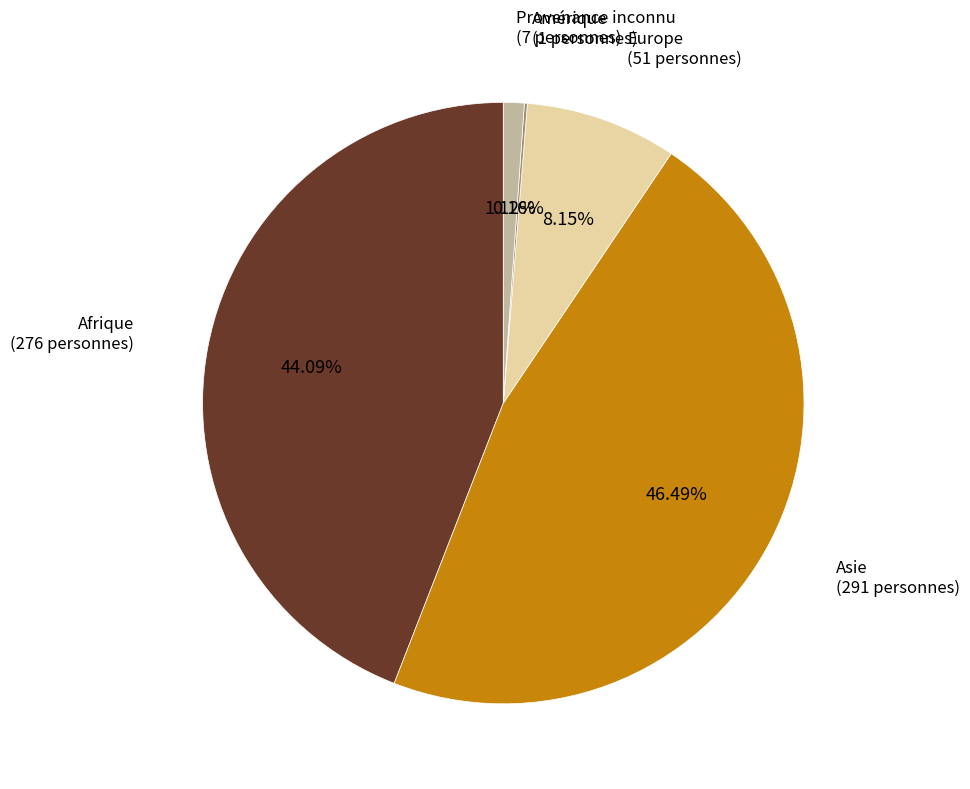

The Europe slice represents 15% of the pie. True or false?

False